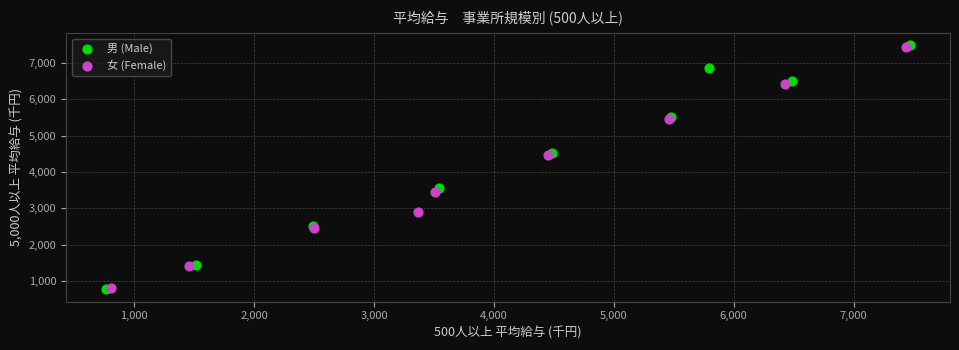

What are all the series names shown in the legend?

男 (Male), 女 (Female)